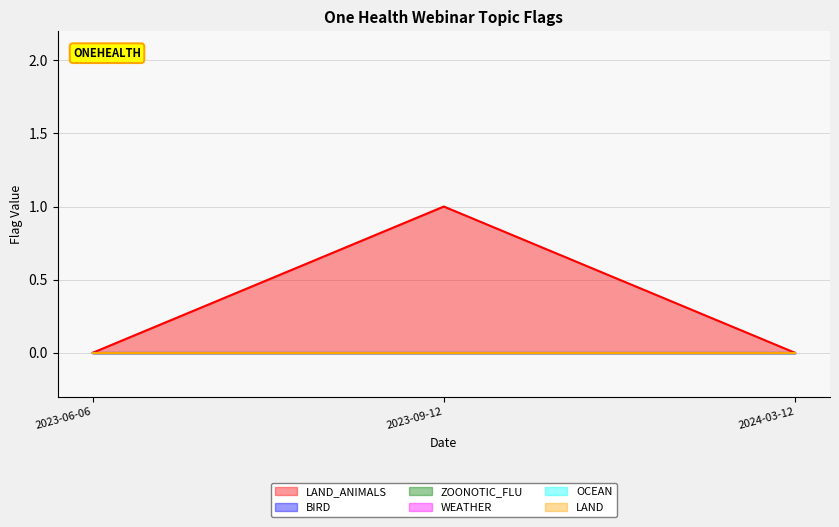

Does the chart display data point markers on the line(s)?

No